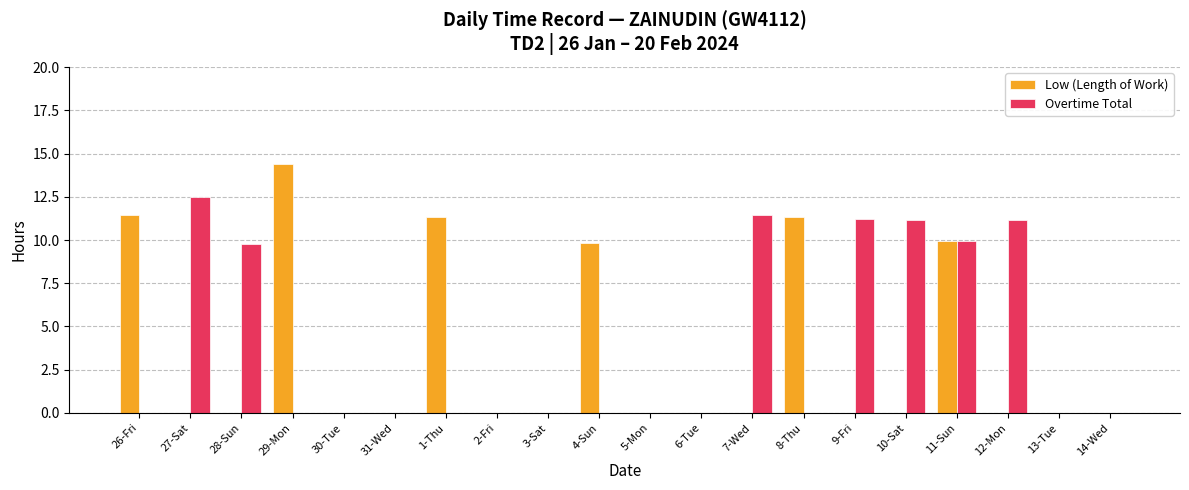

Which series changed the most between 29-Mon and 2-Fri?

Low (Length of Work)